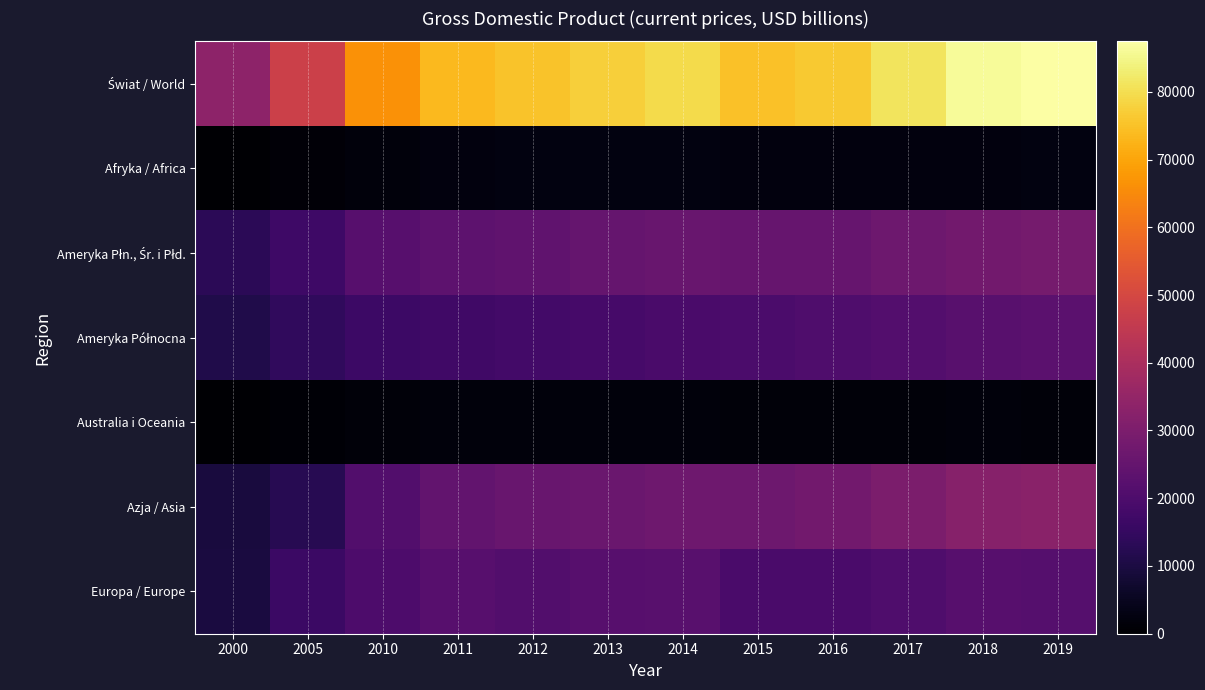

Between 2012 and 2019, which series saw the biggest shift?

Świat / World